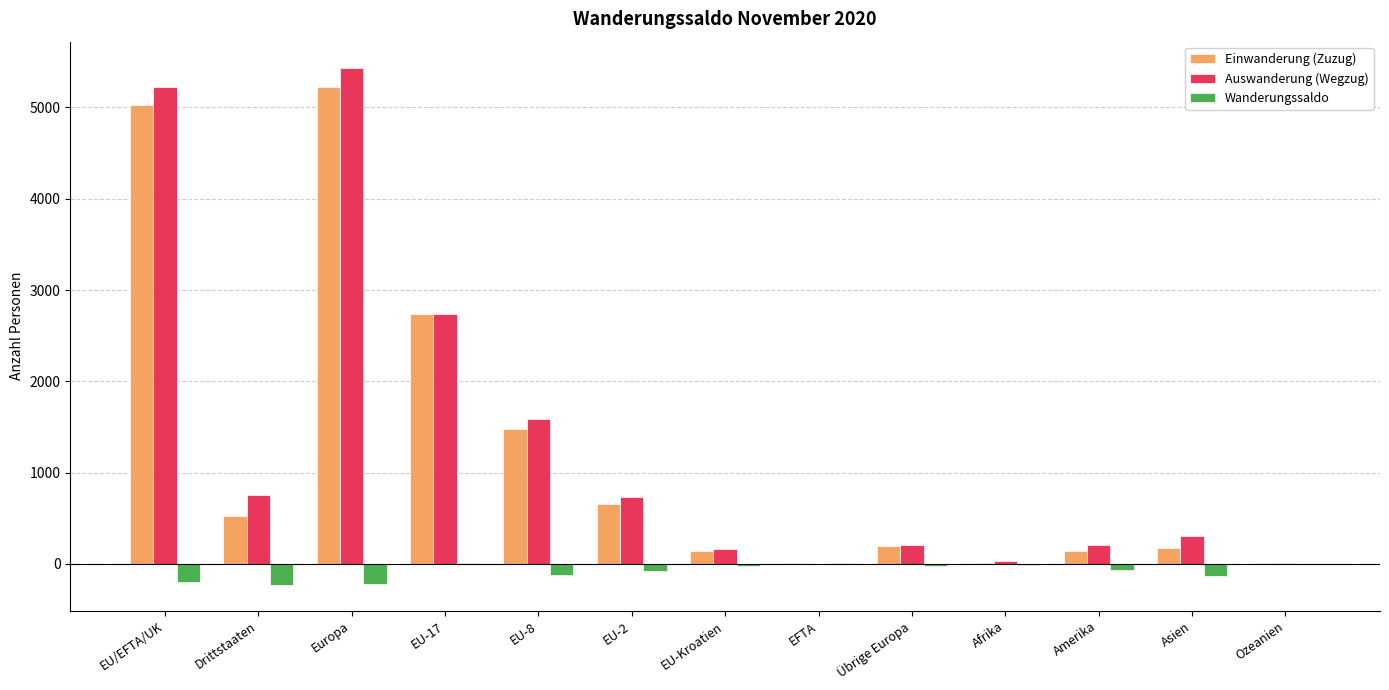

Is the value of Wanderungssaldo at EU-17 greater than the value of Auswanderung (Wegzug) at Drittstaaten?

No